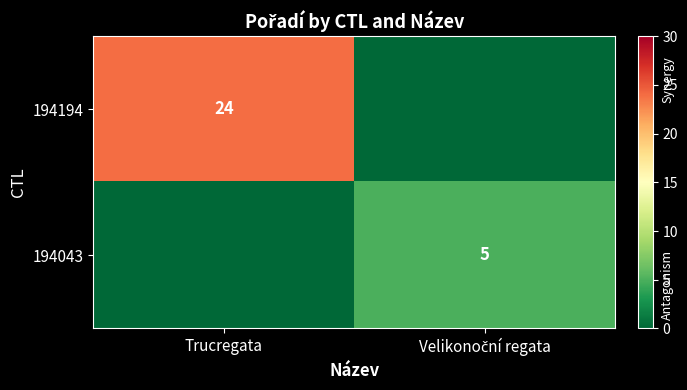

At which category is the sum across all series the highest?

Trucregata